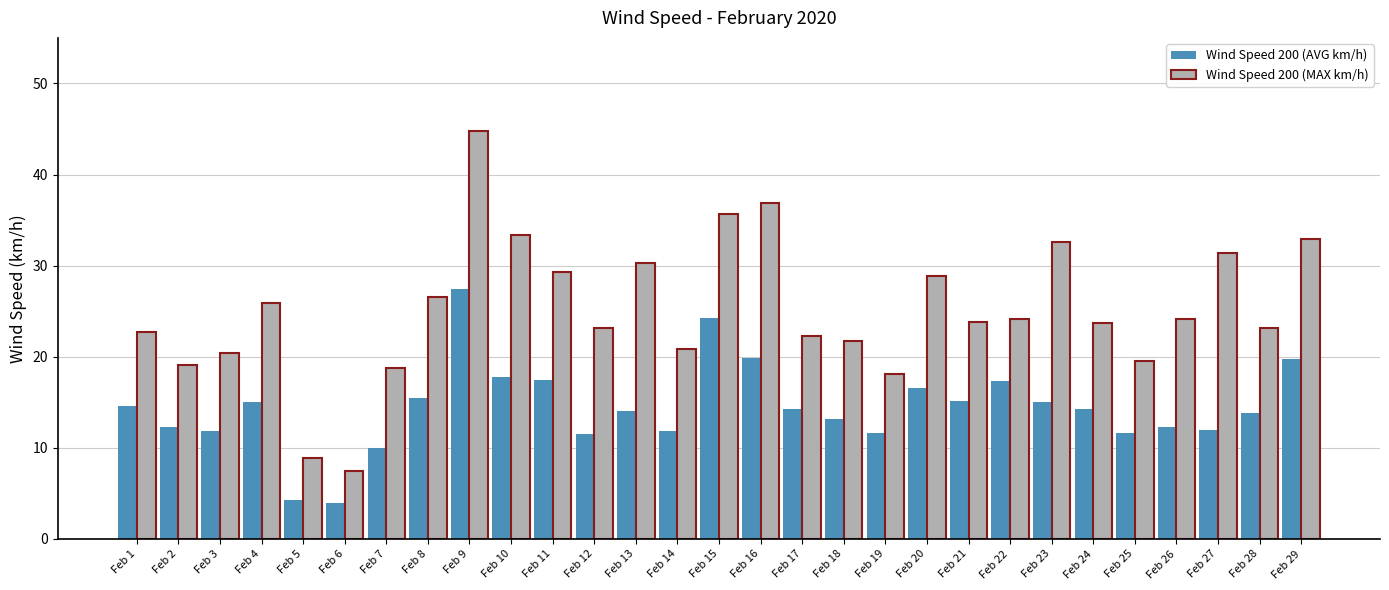

Rank the series by their maximum value, from lowest to highest.

Wind Speed 200 (AVG km/h), Wind Speed 200 (MAX km/h)